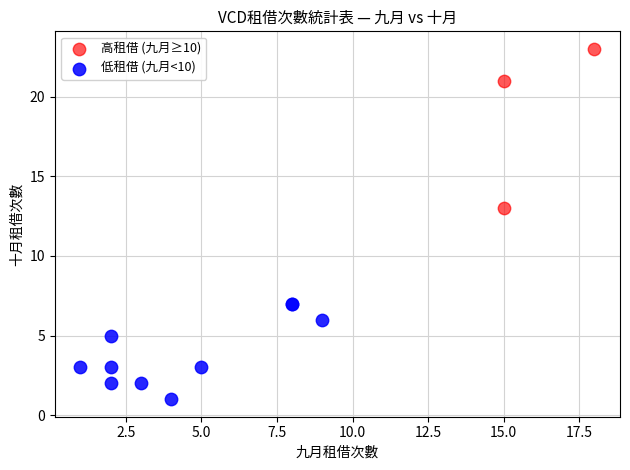

Which series reaches the minimum Y coordinate?

低租借 (九月<10)